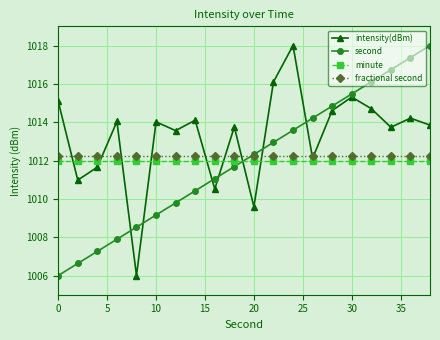

True or false: intensity(dBm) has more than 1 points higher than both neighbors.

True